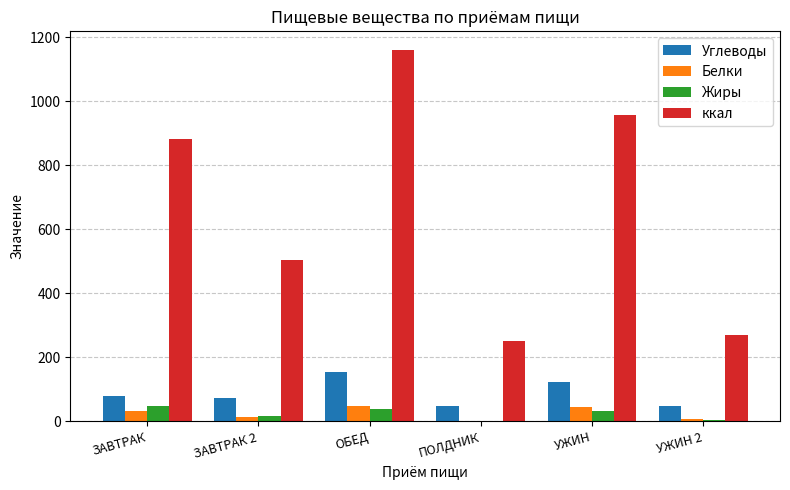

How many values in the Жиры series exceed 31?

3